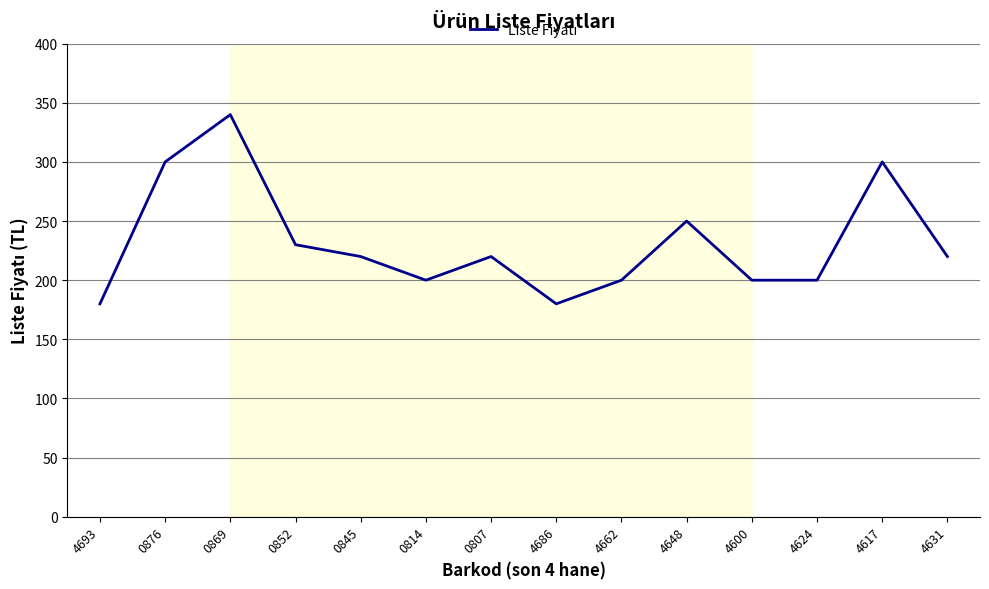

Between 4631 and 4600, which is larger?

4631